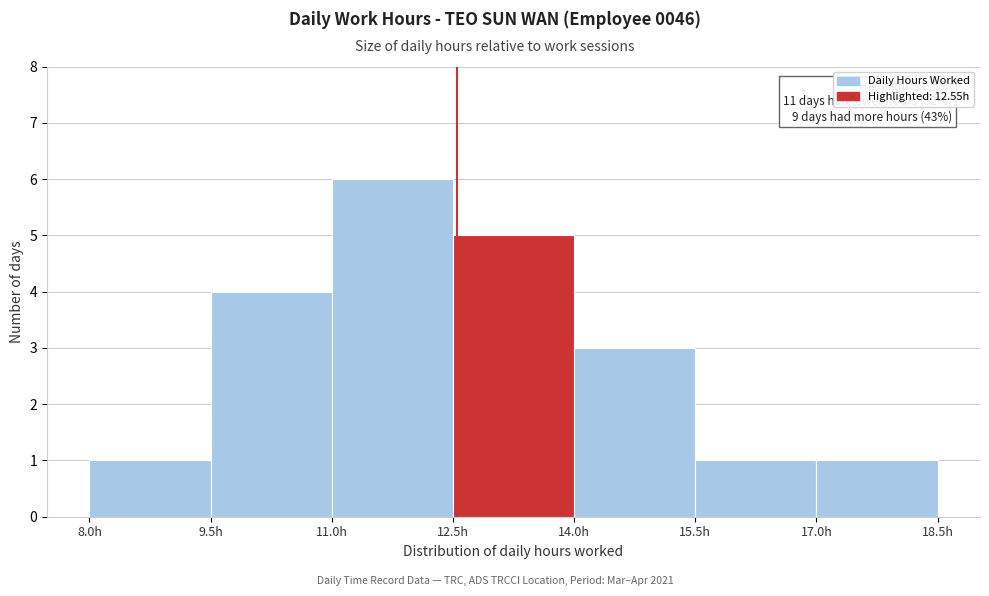

Which range on the x-axis has the tallest bar?

11.0 to 12.5